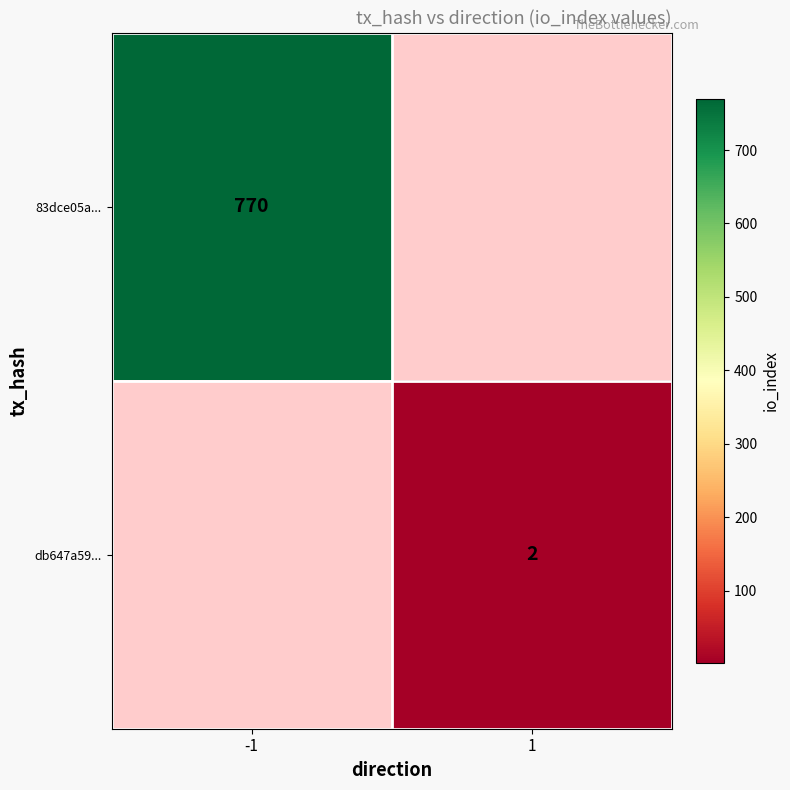

Between 1 and -1, which is larger?

-1